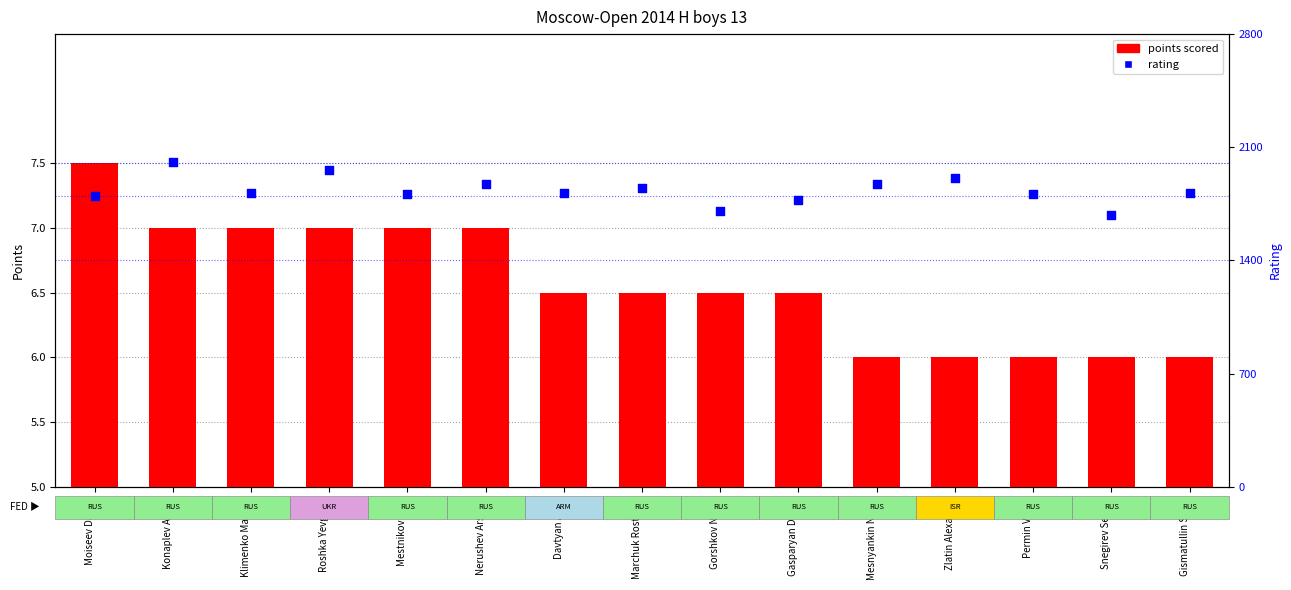

What are all the series names shown in the legend?

points scored, rating